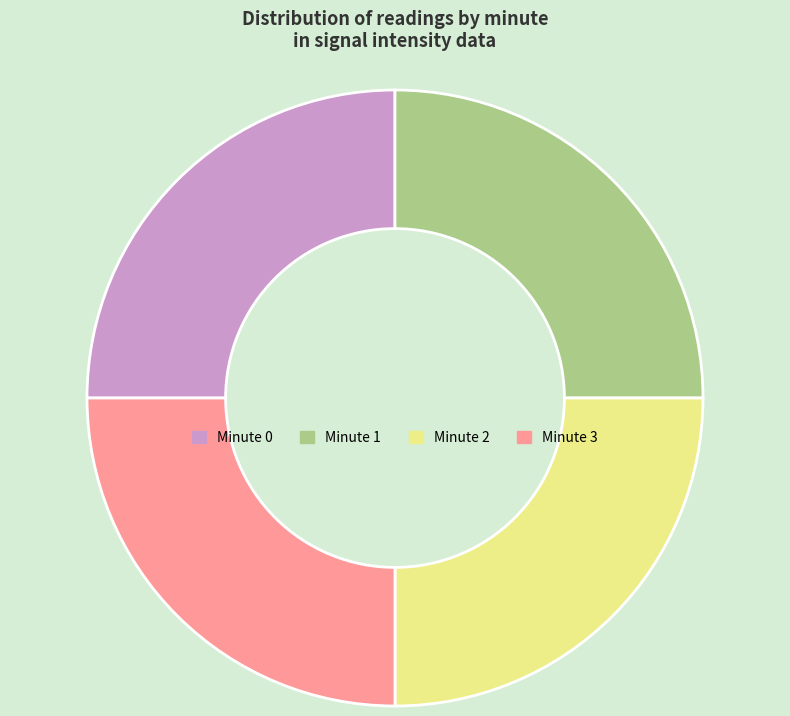

True or false: Minute 2 accounts for 40% of the total.

False